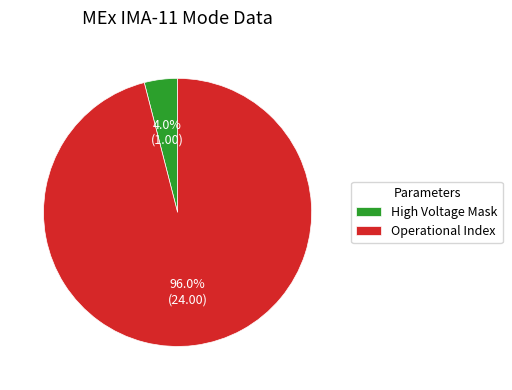

Which has a higher value, High Voltage Mask or Operational Index?

Operational Index